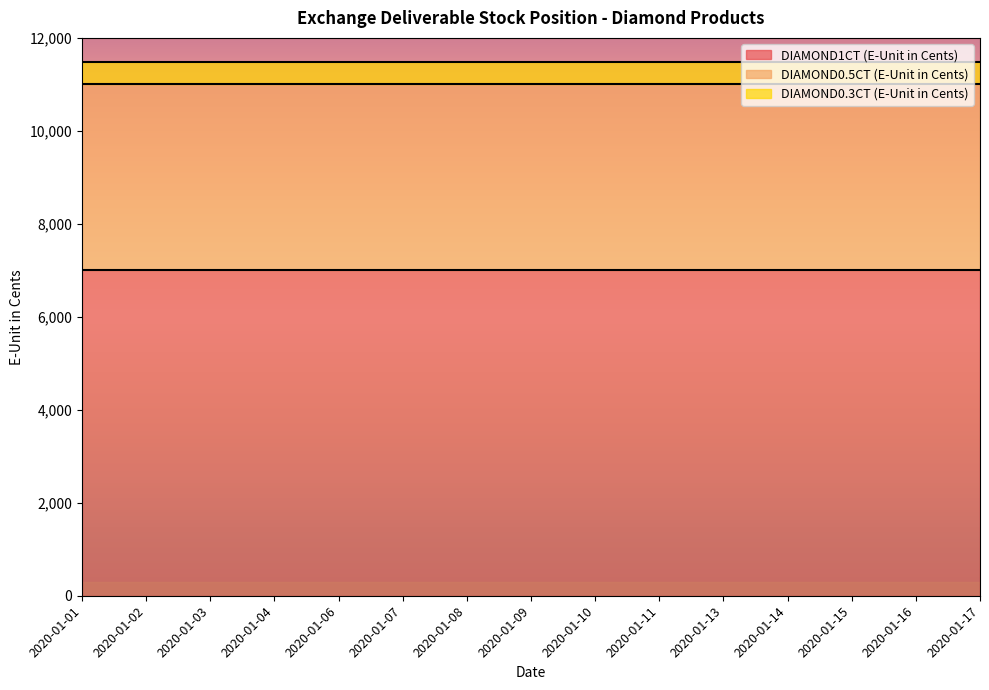

What is the sum of all DIAMOND0.3CT (E-Unit in Cents) values?

6975